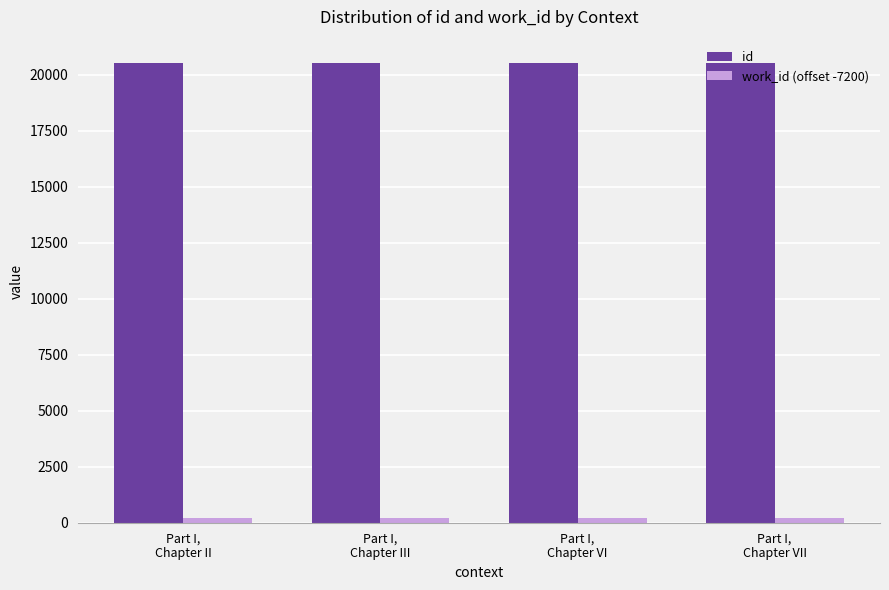

What is the value of the id bar at the 4th from the left?

20541